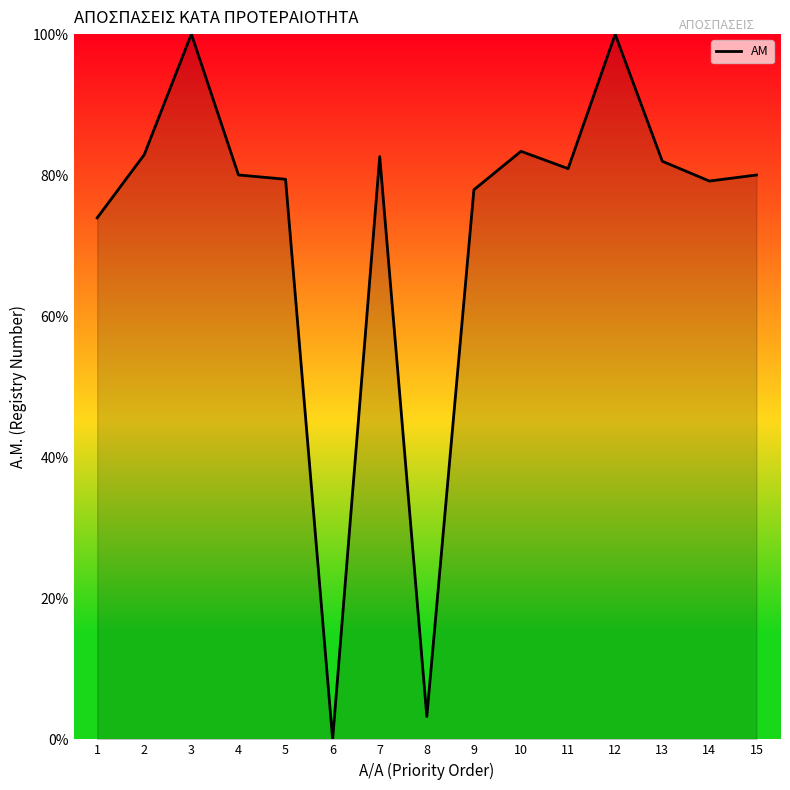

What is the difference between the maximum and minimum values?

100.0